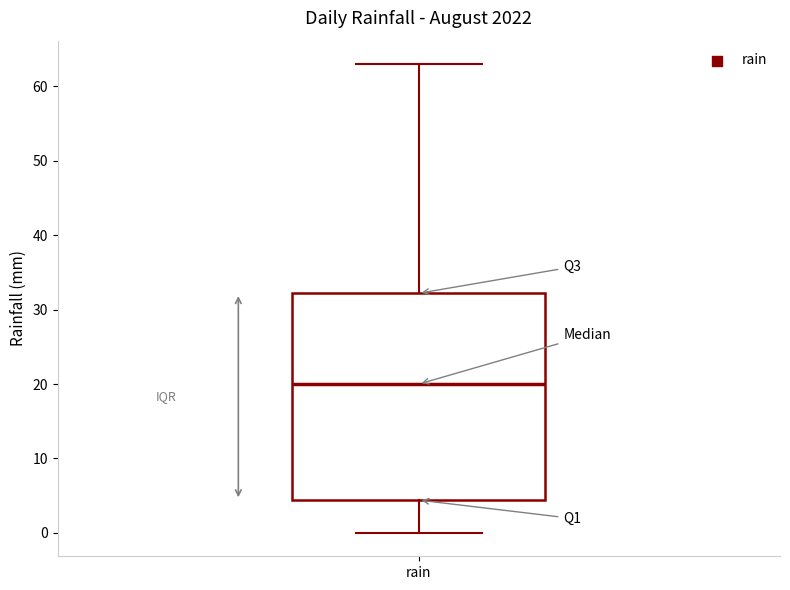

Where does the median line of the box for rain sit on the y-axis? The values are not printed on the chart, so give them approximately, as read against the axis.

20